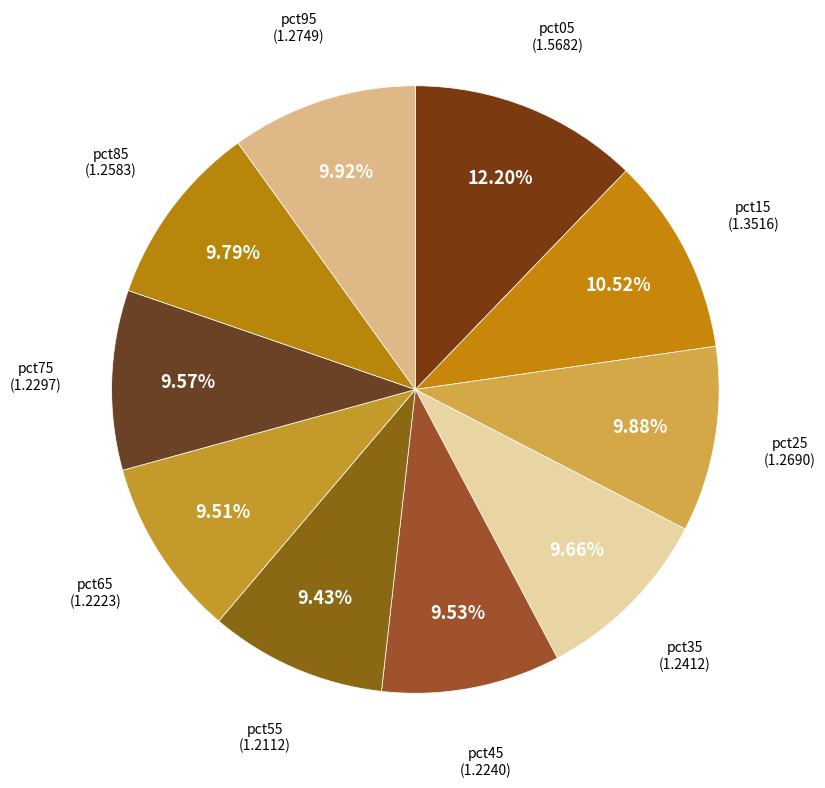

How many slices are in this pie chart?

10